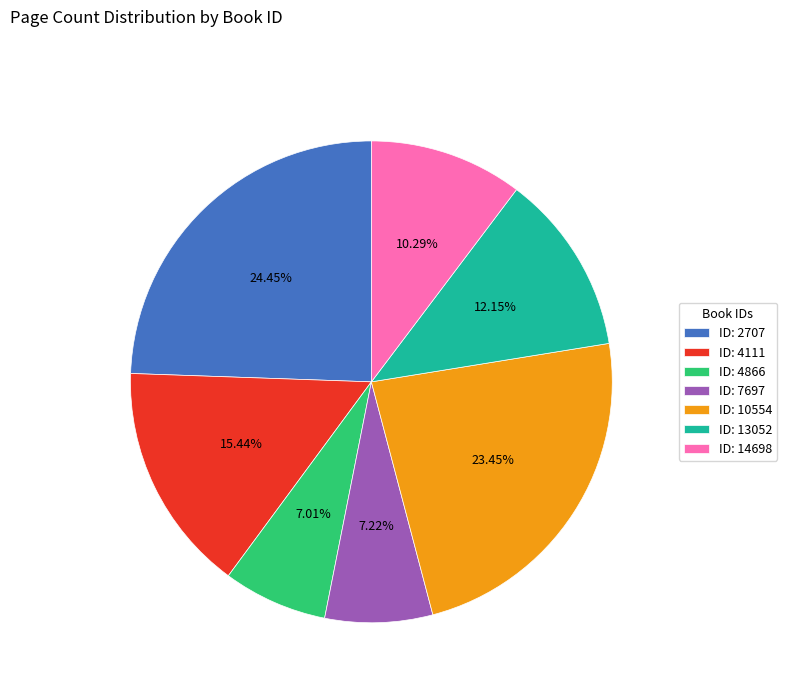

What is the ratio of the value at ID: 10554 to the value at ID: 13052?

1.9